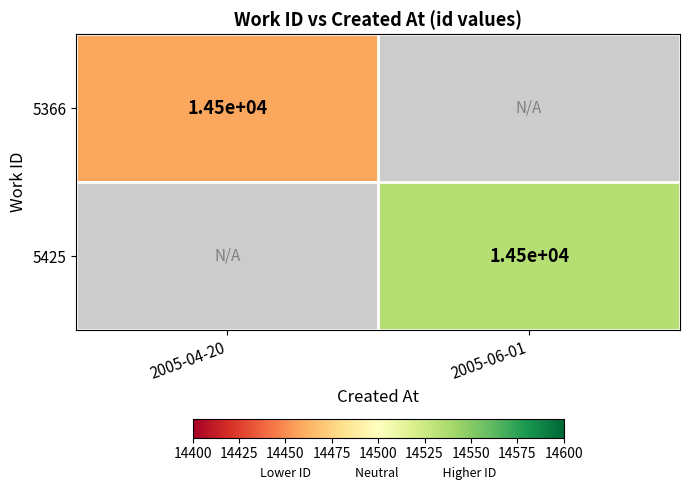

True or false: 5366 has a value of 14500 at 2005-04-20.

True